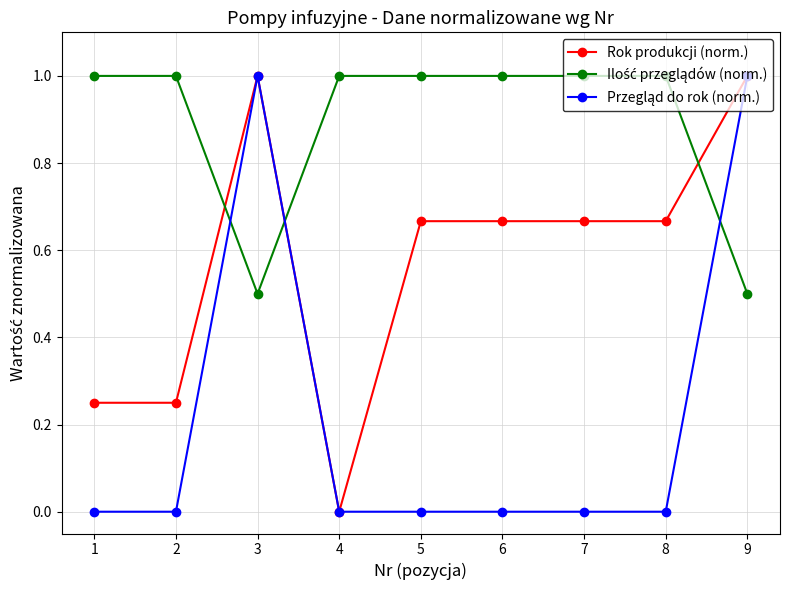

Is it true that Rok produkcji (norm.) equals 0.0 at 4?

True